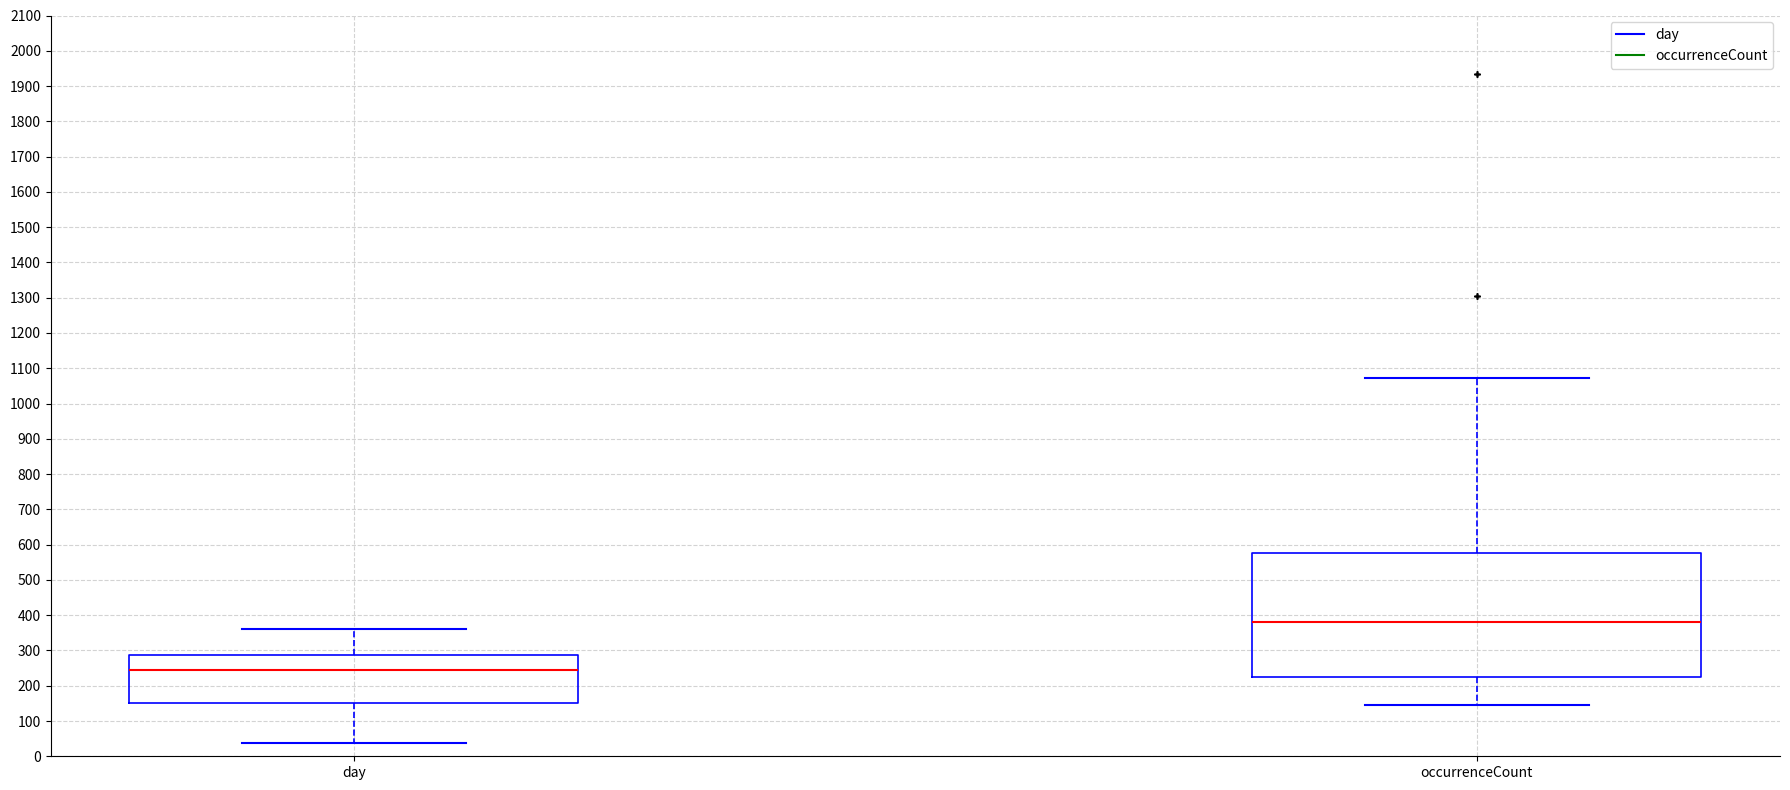

Which box has the highest median line?

occurrenceCount